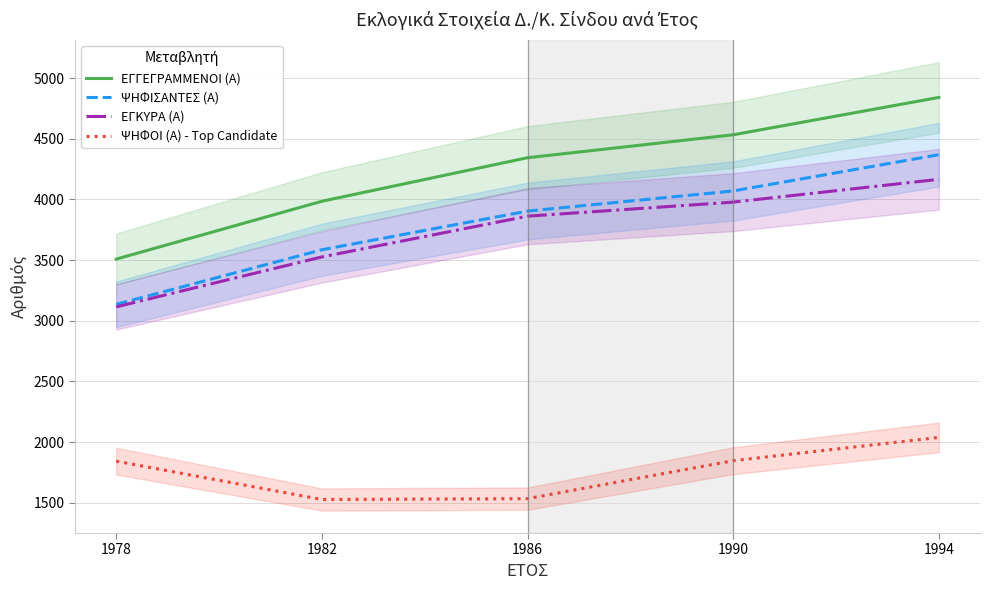

Reading right to left, what are all the values shown in this chart?

ΕΓΓΕΓΡΑΜΜΕΝΟΙ (Α): 1994=4841	1990=4533	1986=4344	1982=3985	1978=3508
ΨΗΦΙΣΑΝΤΕΣ (Α): 1994=4369	1990=4070	1986=3904	1982=3585	1978=3135
ΕΓΚΥΡΑ (Α): 1994=4166	1990=3978	1986=3862	1982=3526	1978=3114
ΨΗΦΟΙ (Α) - Top Candidate: 1994=2038	1990=1846	1986=1533	1982=1526	1978=1842